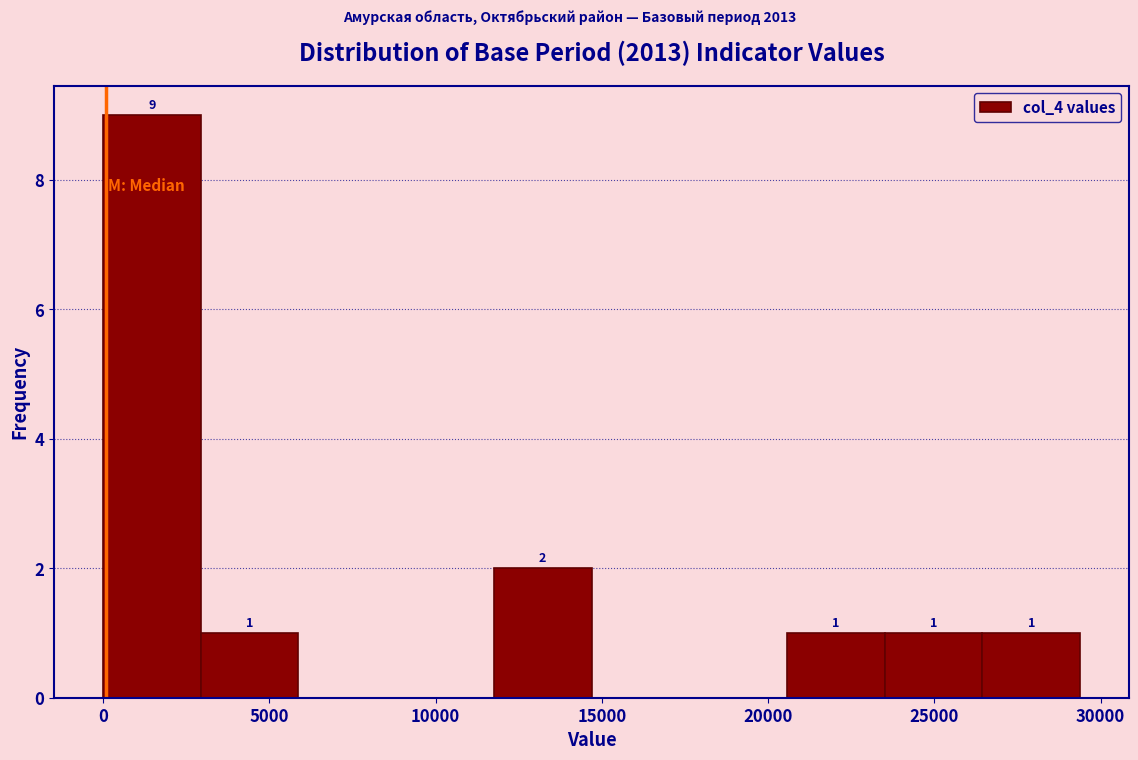

Which range on the x-axis has the tallest bar?

0 to 3000